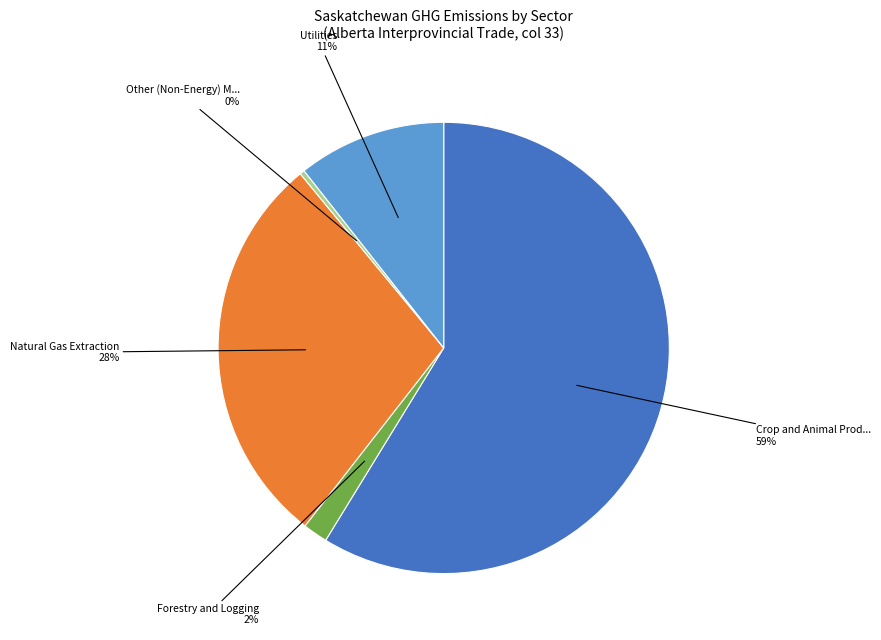

How many segments does this pie chart have?

5